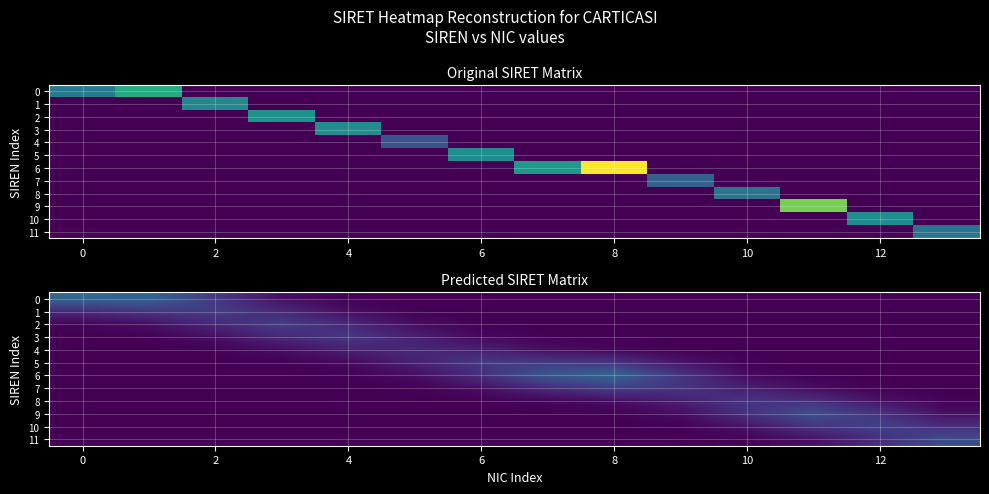

What is the total value across all series at 11?

23.8